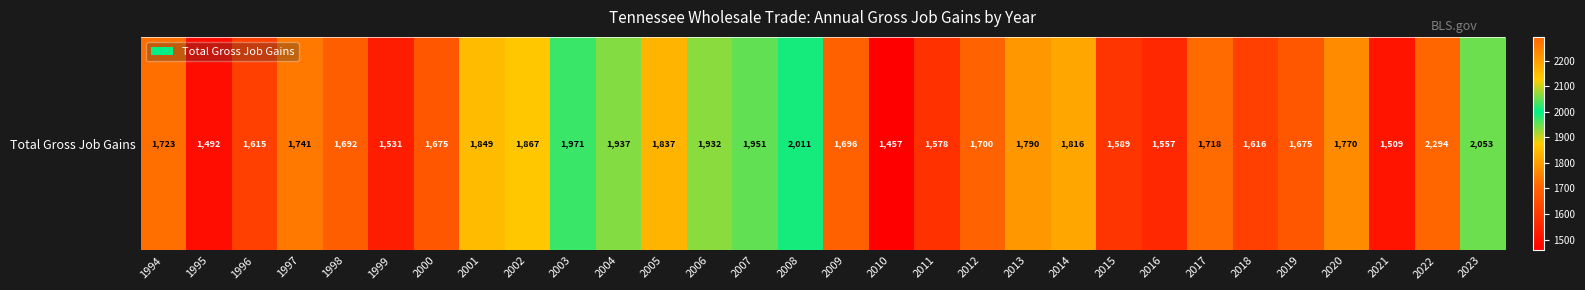

Rank the categories by value from highest to lowest.

2022, 2023, 2008, 2003, 2007, 2004, 2006, 2002, 2001, 2005, 2014, 2013, 2020, 1997, 1994, 2017, 2012, 2009, 1998, 2000, 2019, 2018, 1996, 2015, 2011, 2016, 1999, 2021, 1995, 2010